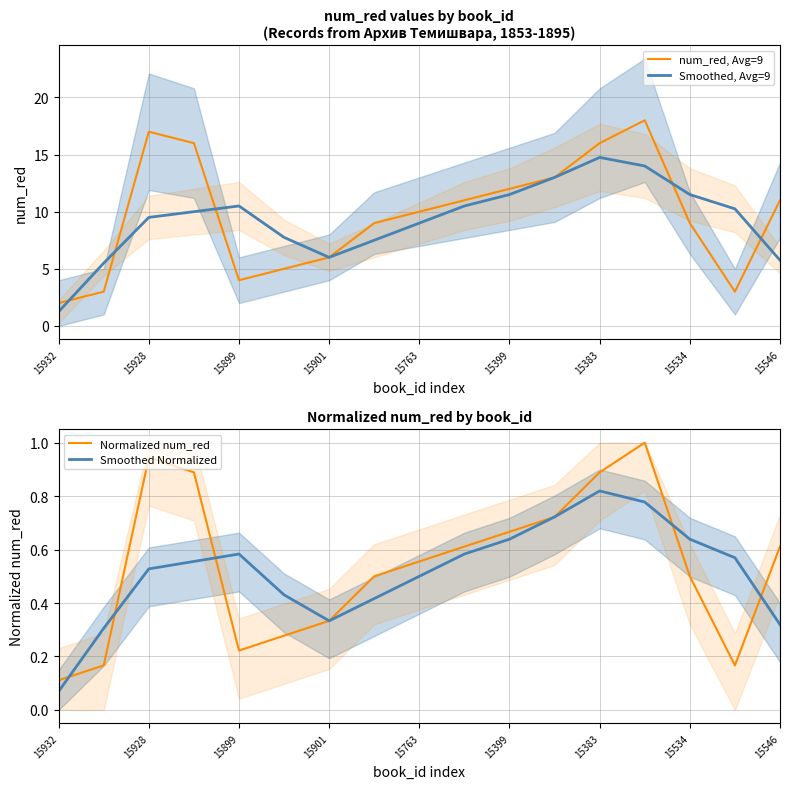

What is the value of the Normalized num_red point at the 3rd from the left?

0.9